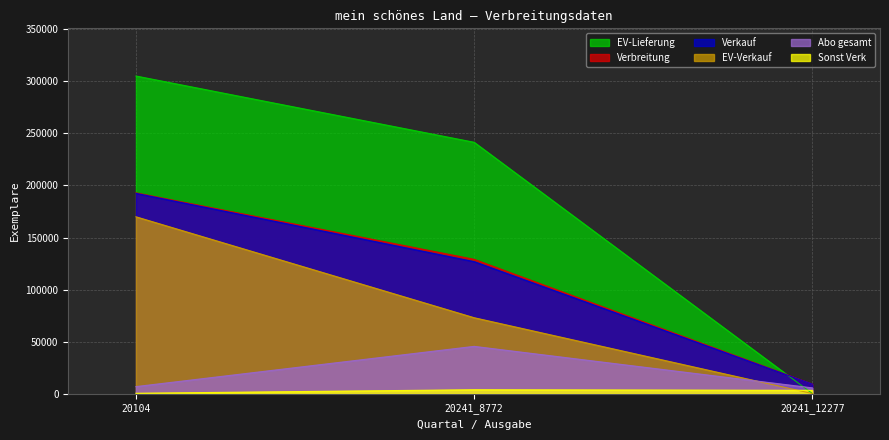

What is the difference between the maximum and minimum values in the Abo gesamt series?

39848